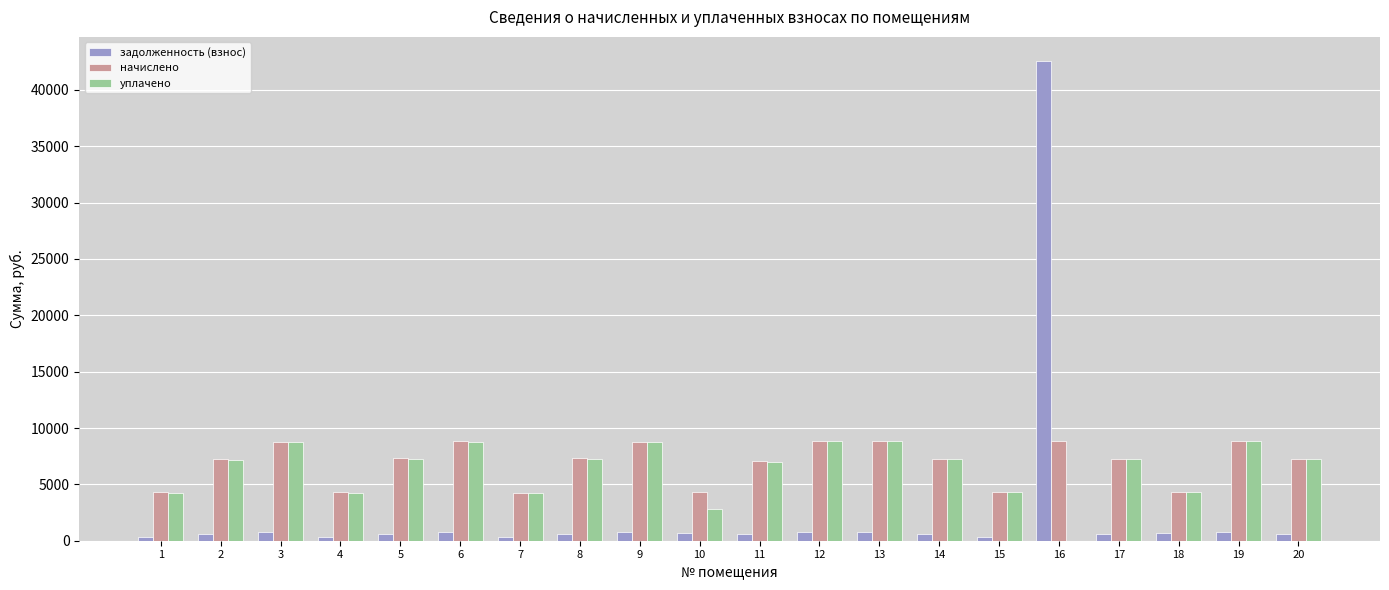

Is the value of начислено at 4 greater than the value of задолженность (взнос) at 4?

Yes